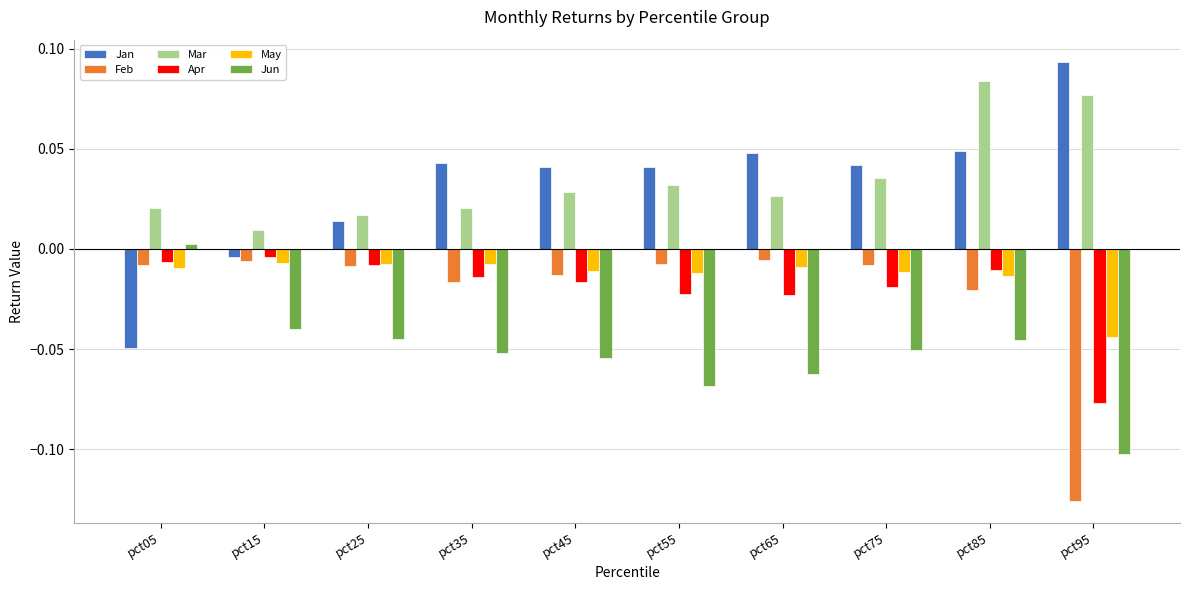

Which series changed the most between pct75 and pct85?

Mar